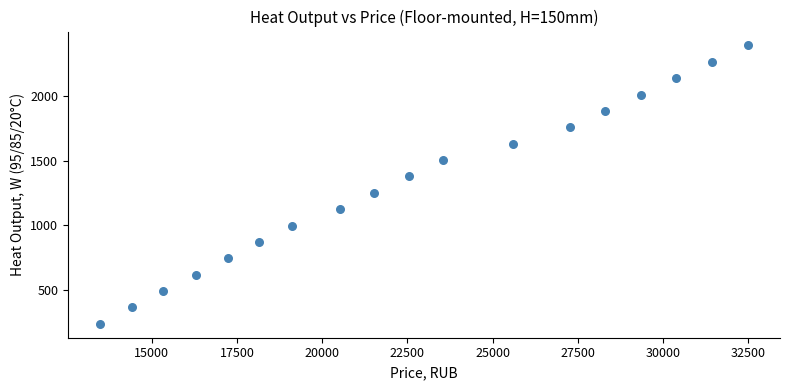

What is the range of Y values (max minus min)?

2150.2